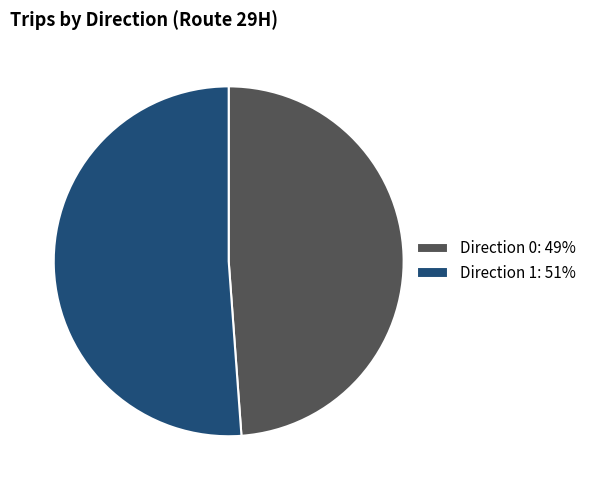

Does any single category account for the majority?

Yes